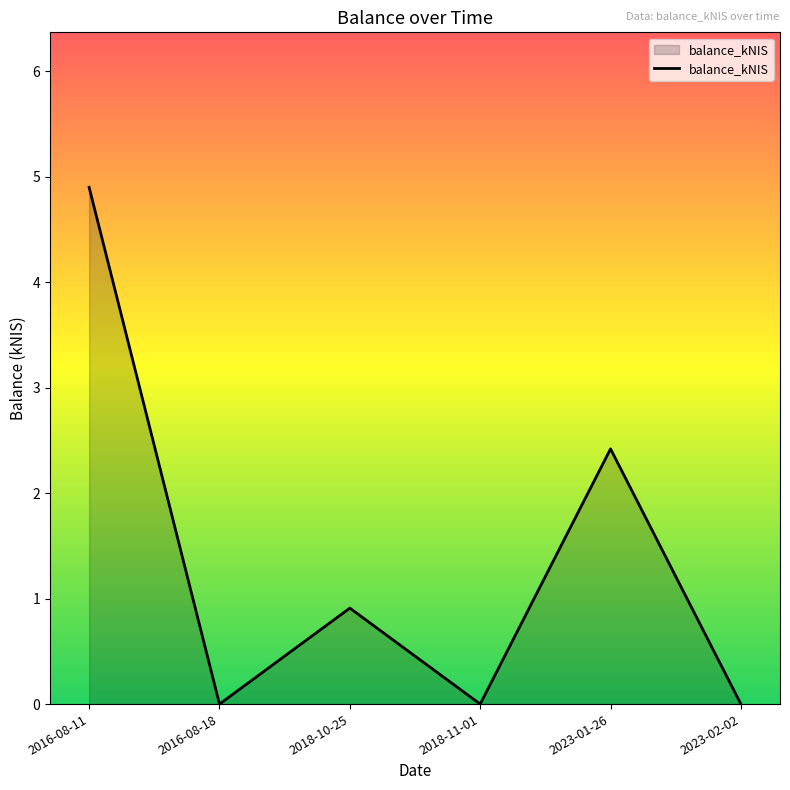

Reading left to right, transcribe all the data shown in this chart.

2016-08-11=4.9	2016-08-18=0.0	2018-10-25=0.9	2018-11-01=0.0	2023-01-26=2.4	2023-02-02=0.0